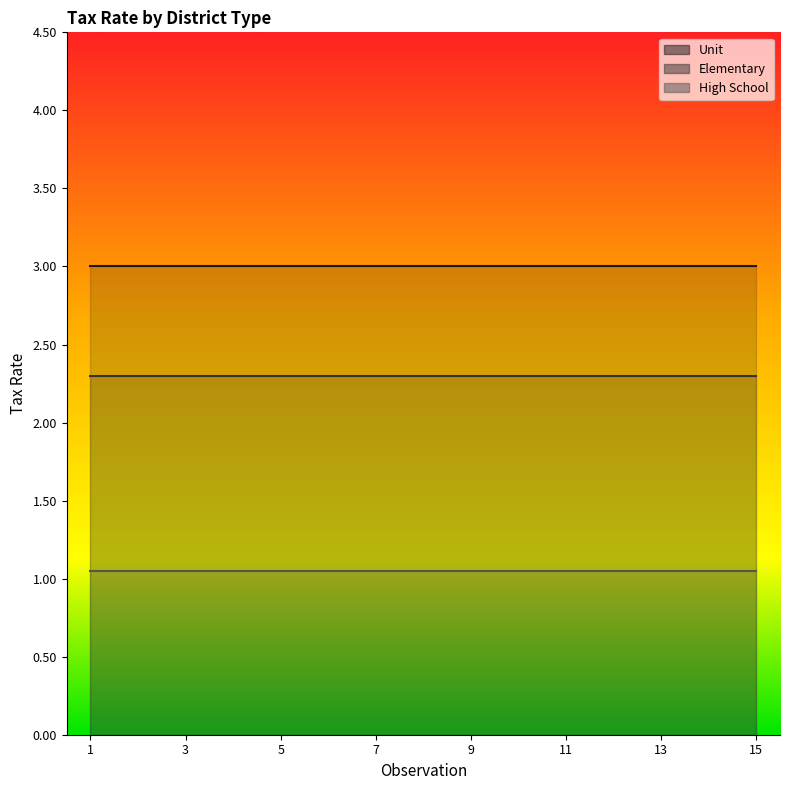

Rank the series at 11 from lowest to highest value.

High School, Elementary, Unit